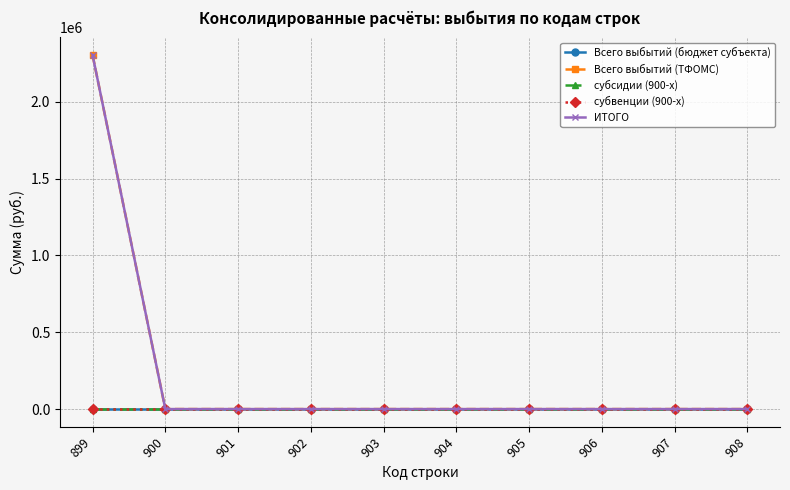

At which category is the sum across all series the highest?

899